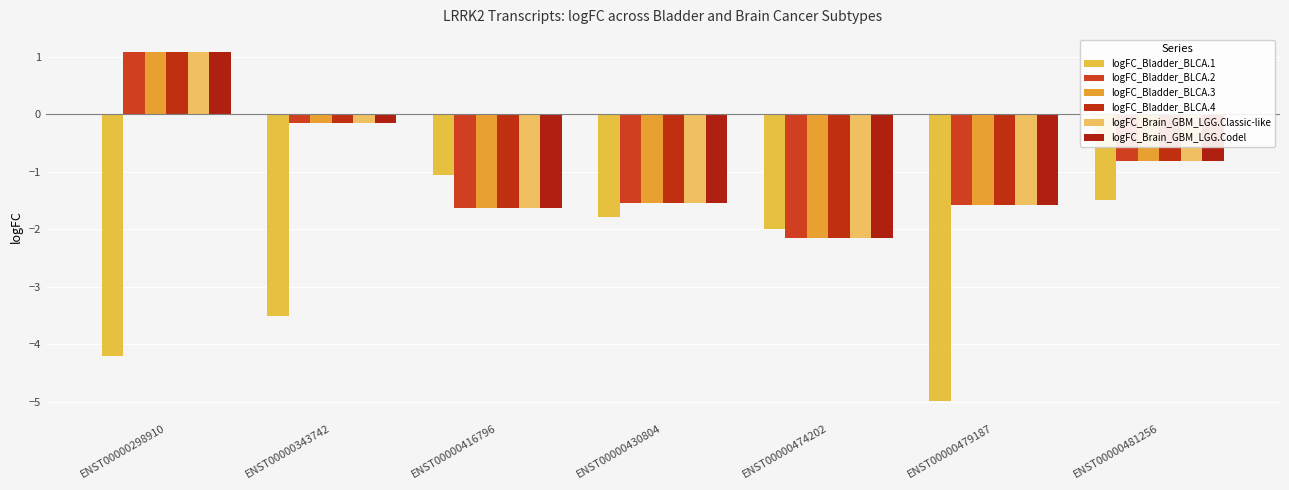

How many negative values does the logFC_Bladder_BLCA.3 series have?

6